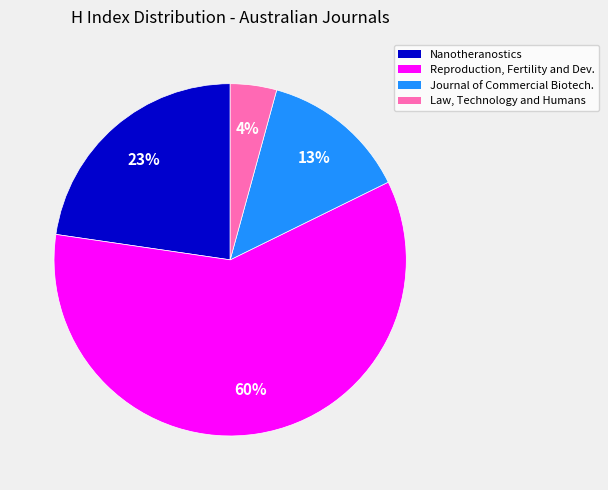

To the nearest percent, what is the average slice percentage?

25%